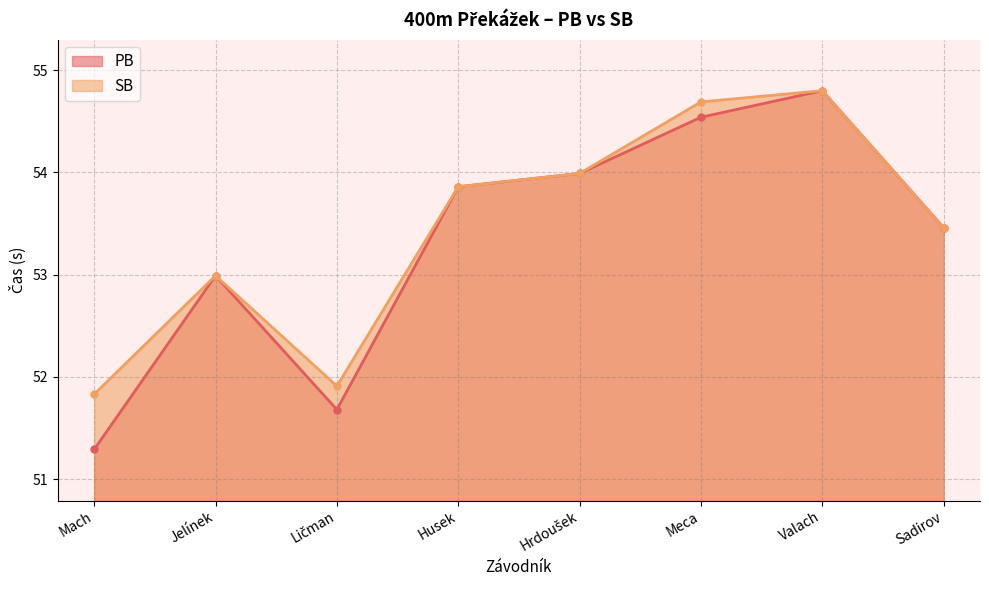

True or false: PB and SB cross at least once.

False